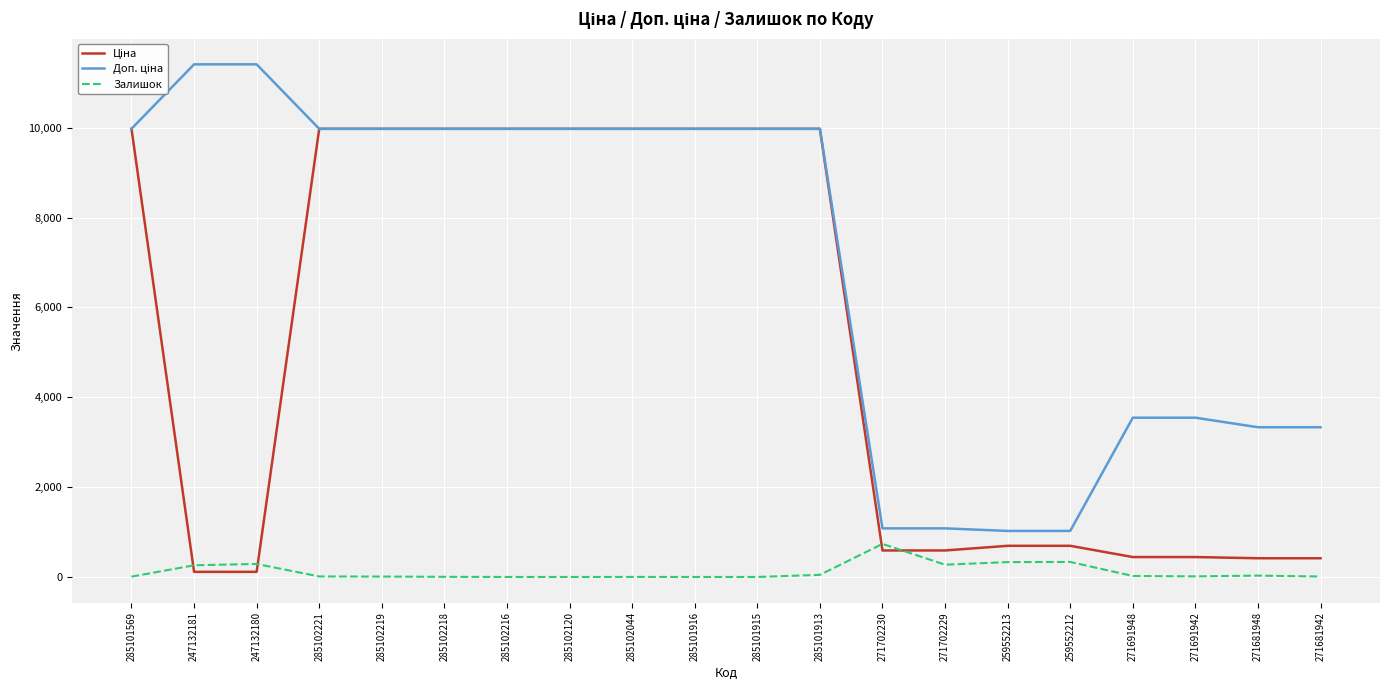

What is the greatest value displayed?

11410.0